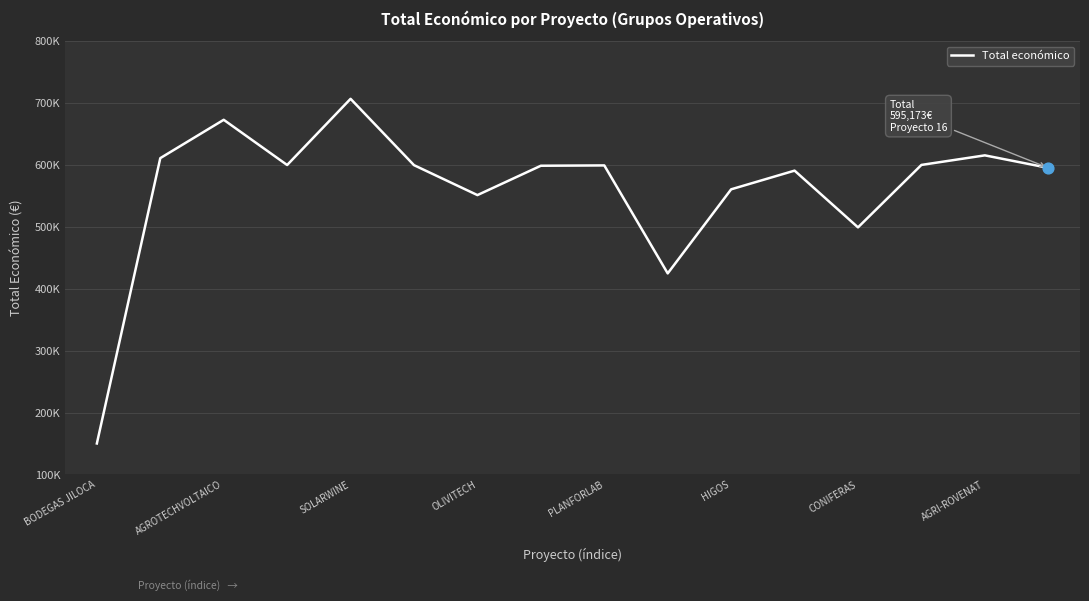

Is this an area chart (filled region under the line)?

No